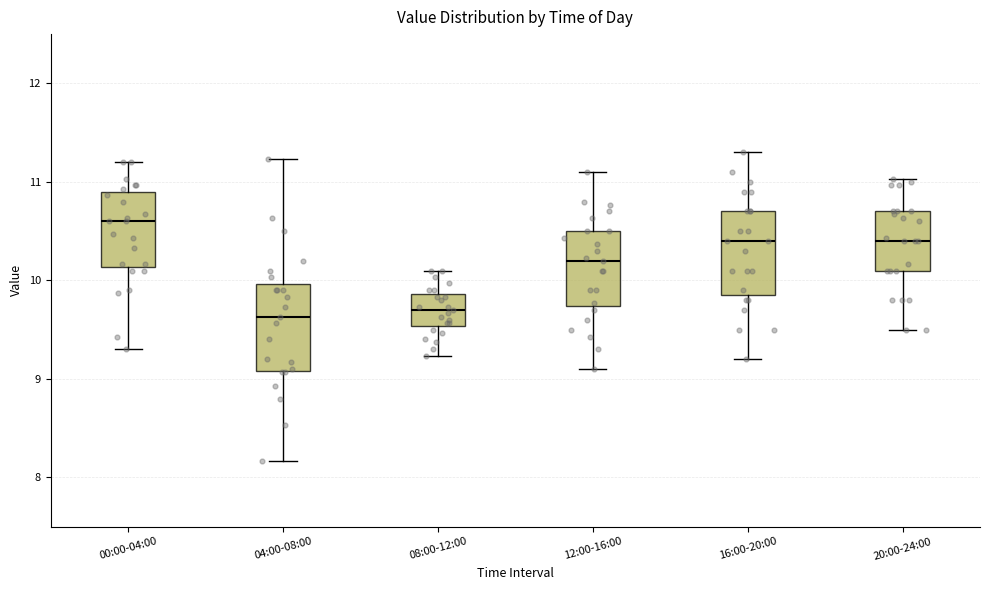

Which box has the highest median line?

00:00-04:00